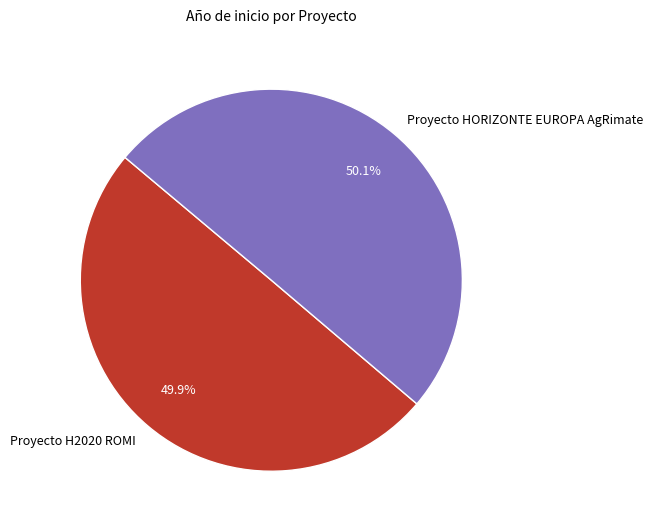

To the nearest percent, what is the average slice percentage?

50%